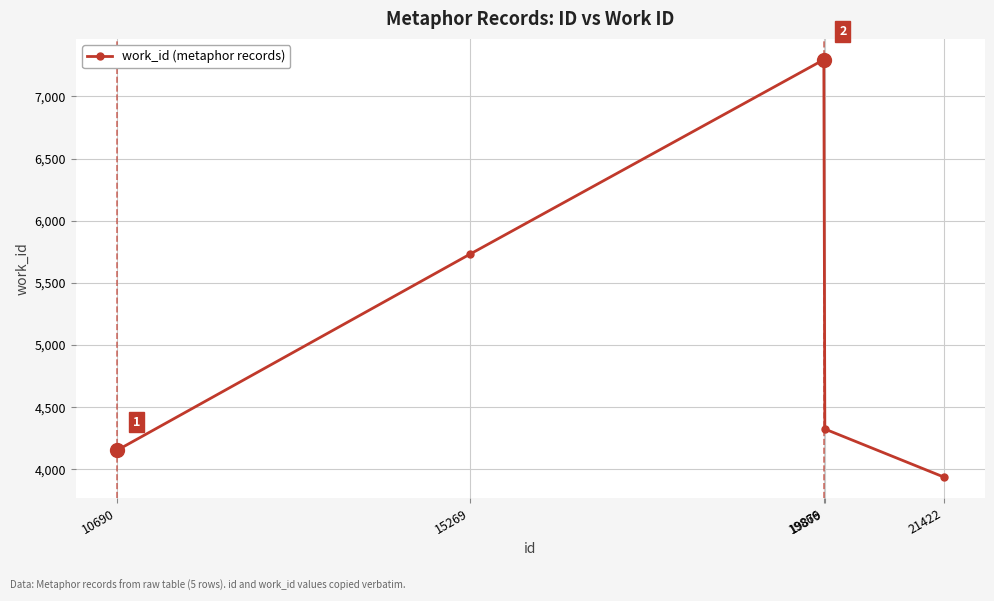

What is the greatest value displayed?

7296